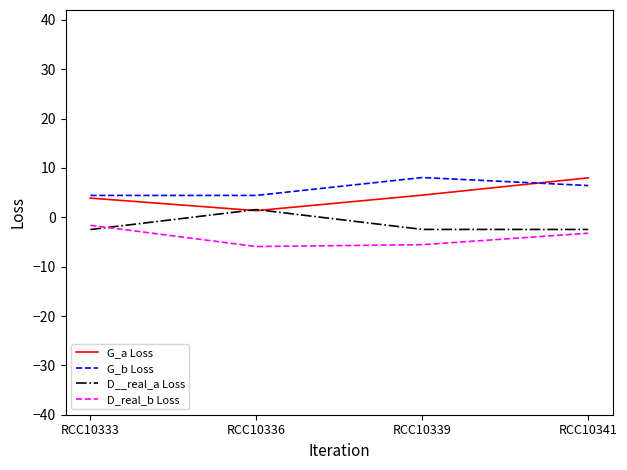

What value does the G_b Loss series have at RCC10333?

4.4